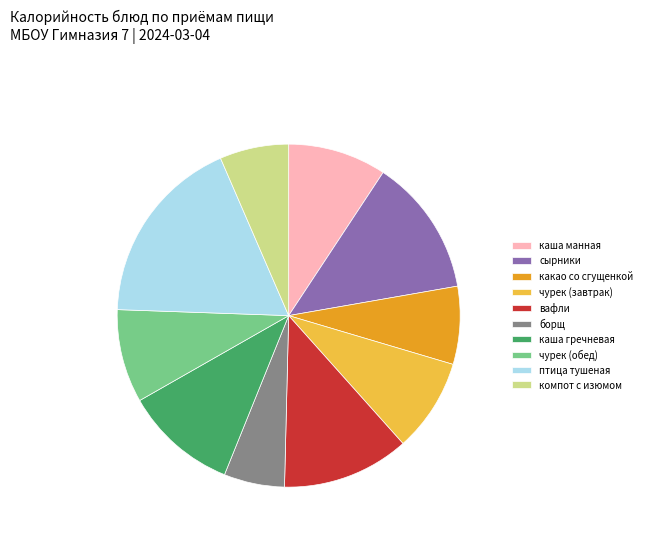

Is there any slice that represents more than half of the pie?

No